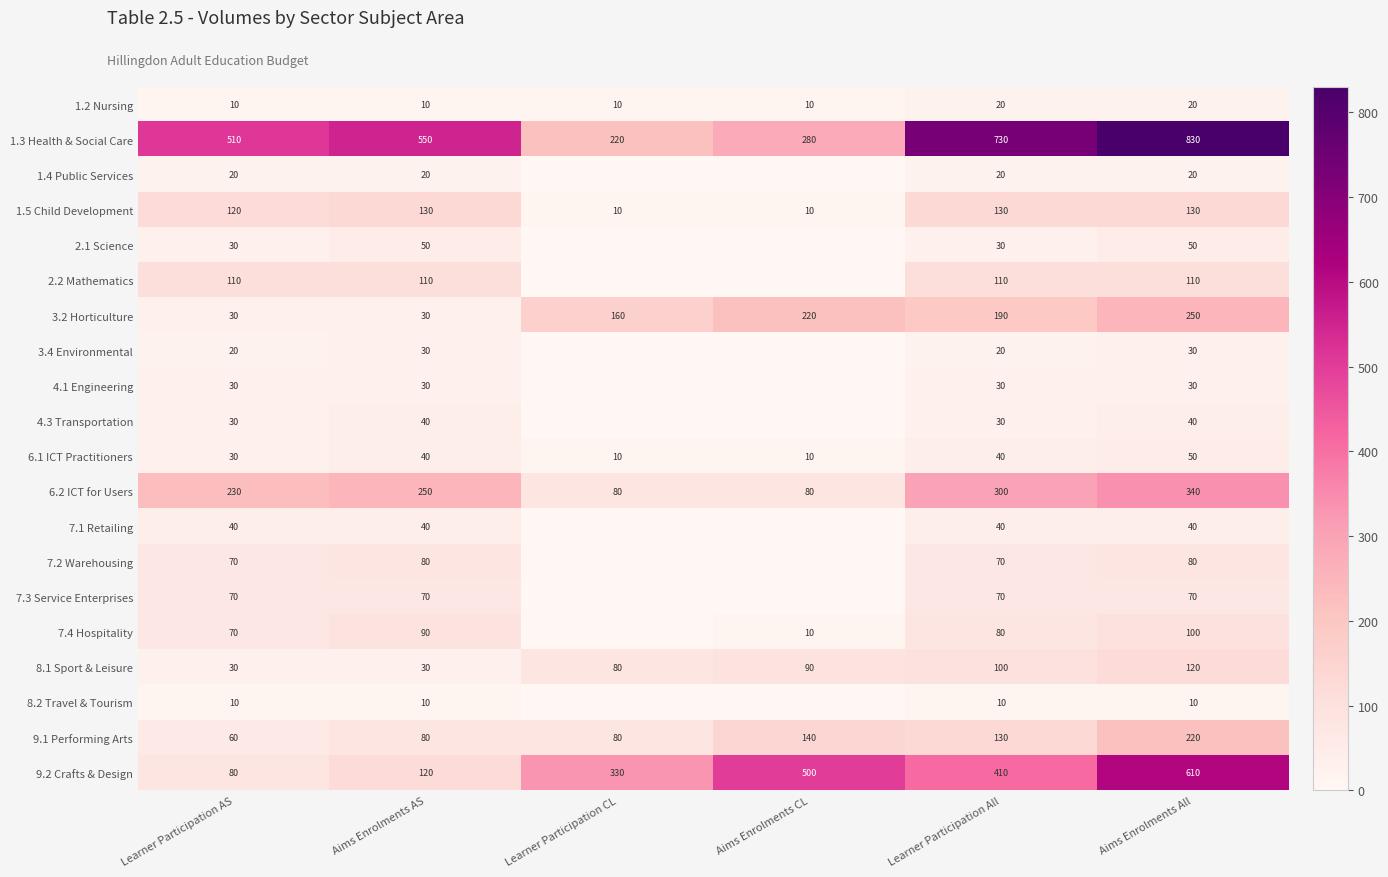

How many data points in 3.2 Horticulture are less than 190?

3